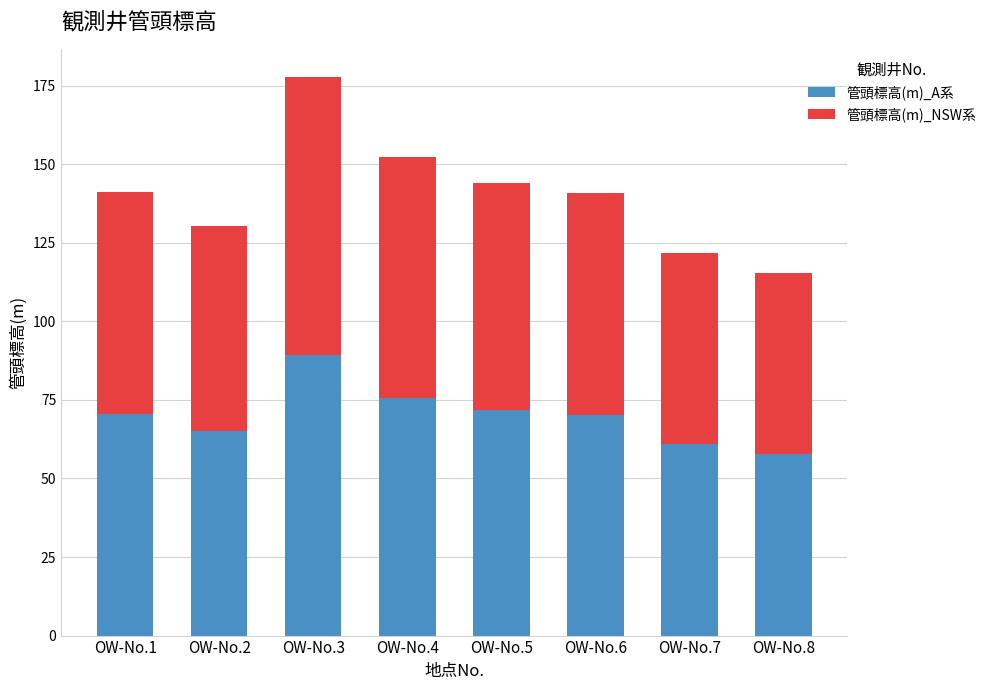

What is the total value across all series at OW-No.8?

115.5